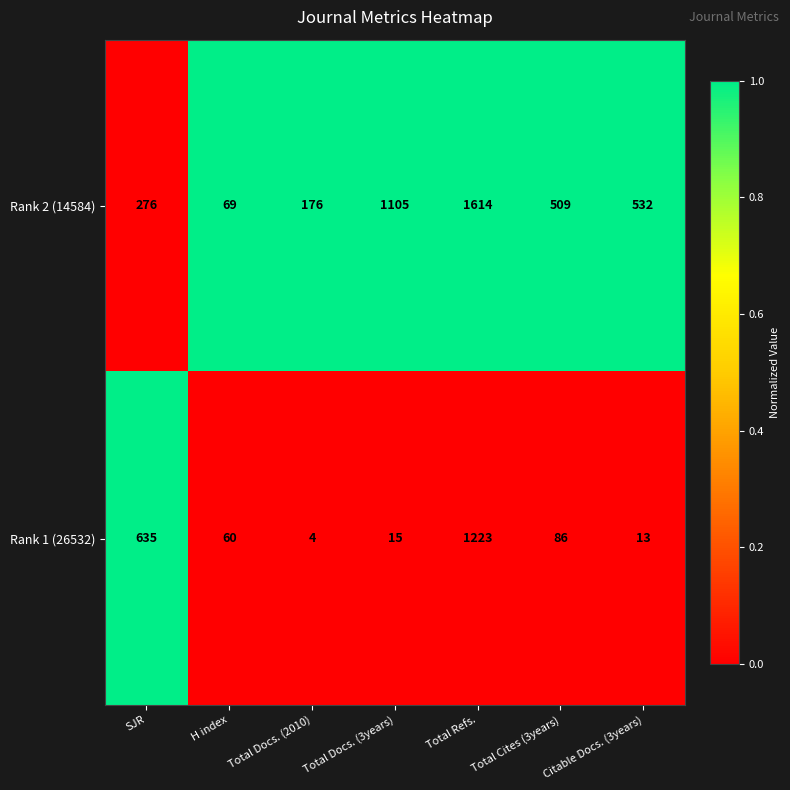

How many series are shown in this chart?

2